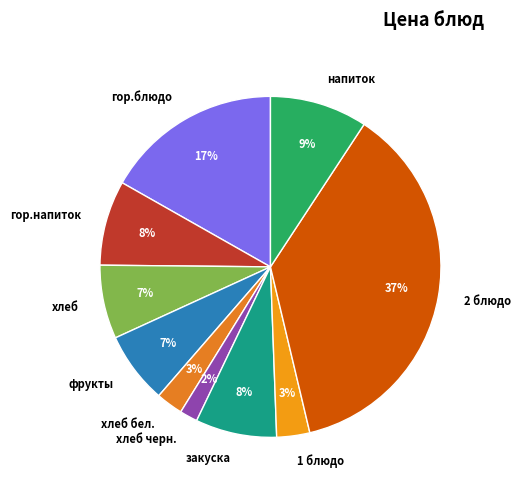

Which slice is the largest?

2 блюдо